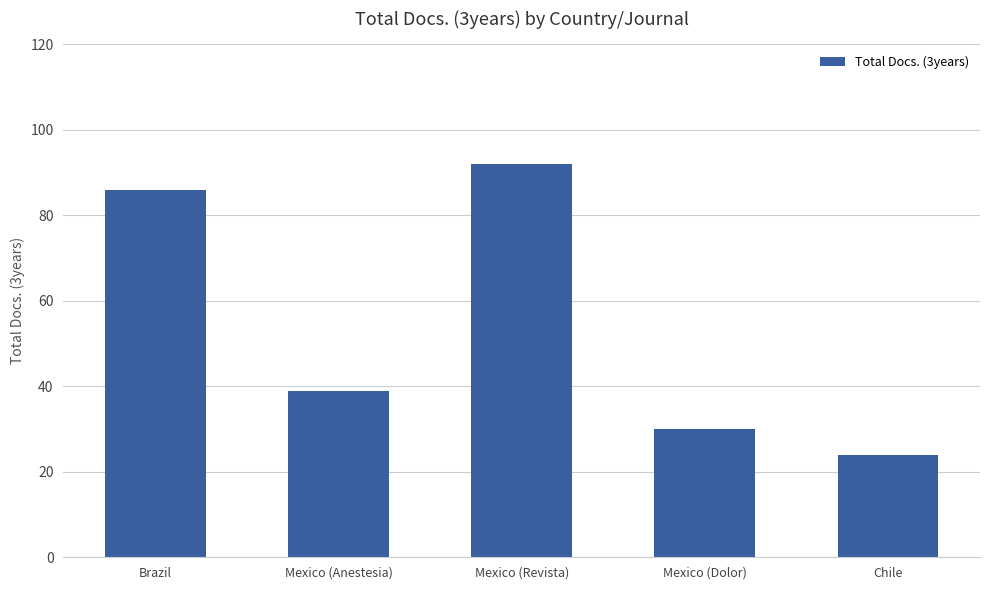

What is the change in value from Mexico (Anestesia) to Chile?

-15